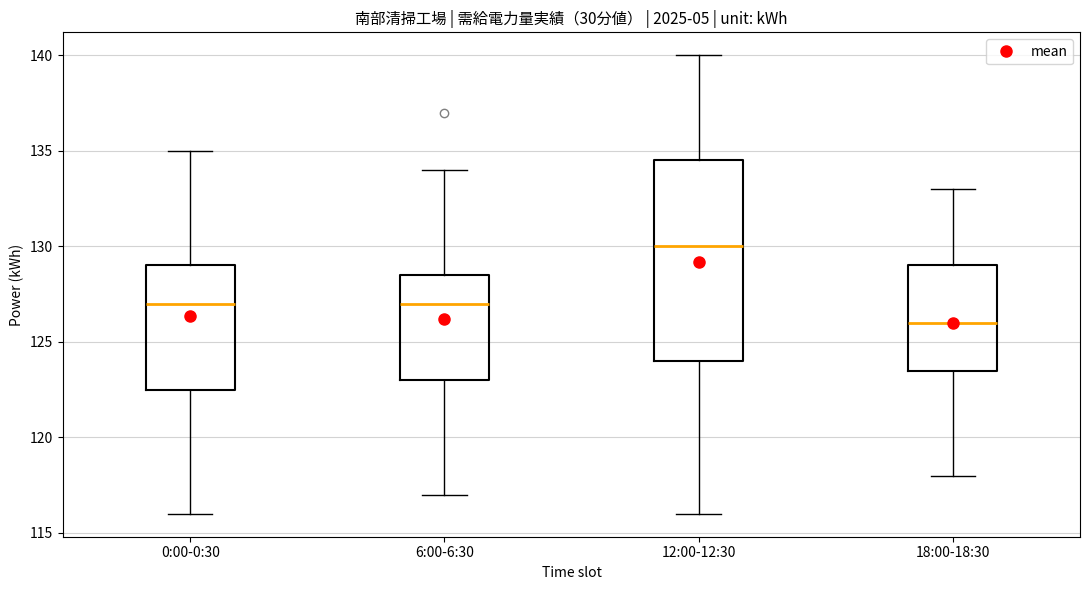

Comparing the boxes themselves (not the whiskers), which one is the tallest?

12:00-12:30